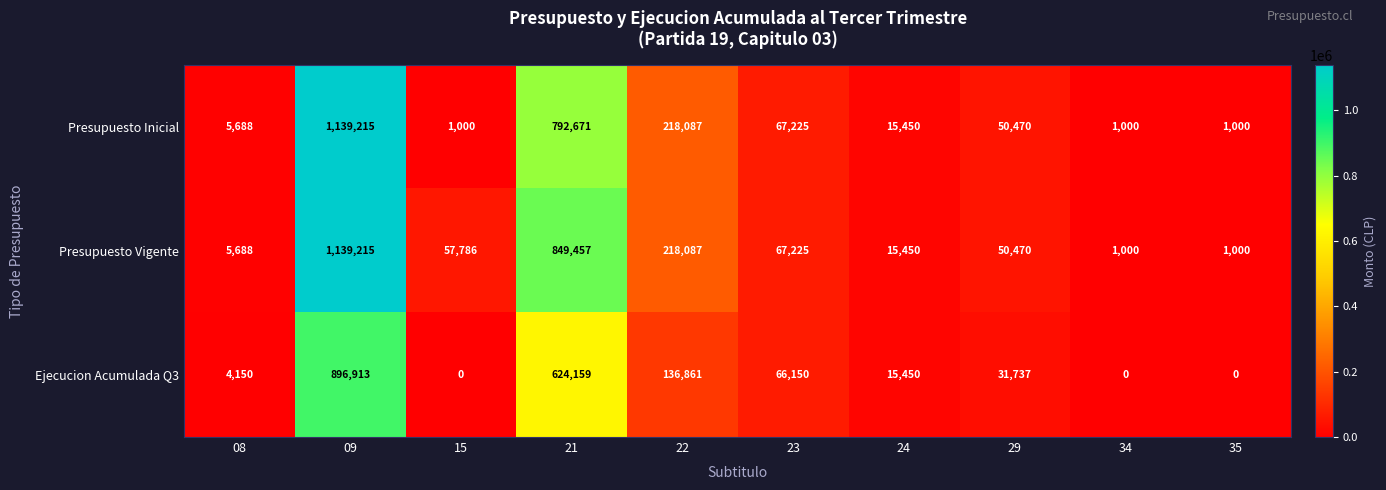

What is the total value across all series at 29?

132677